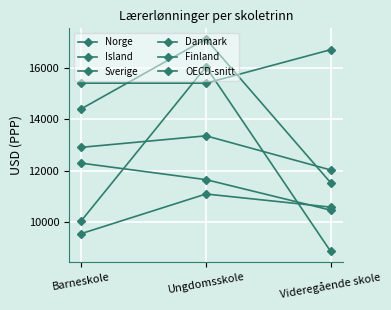

What is the minimum value for OECD-snitt?

9550